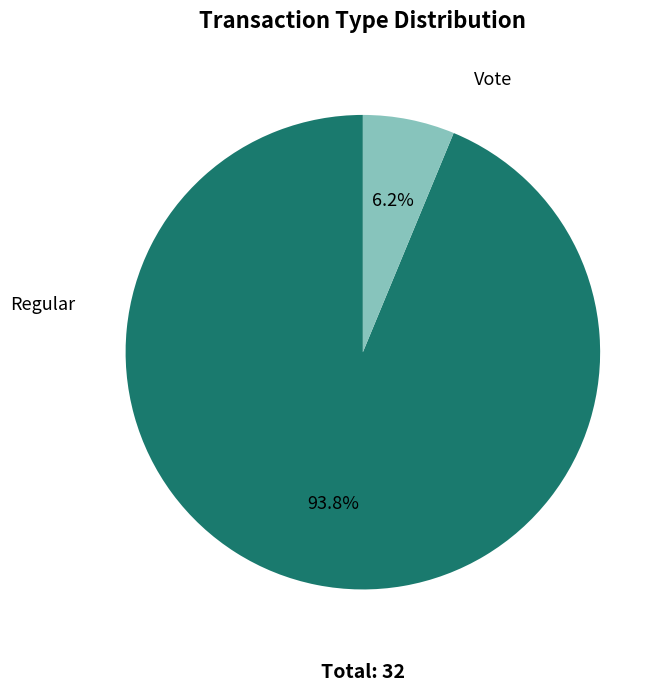

True or false: Regular accounts for 94% of the total.

True